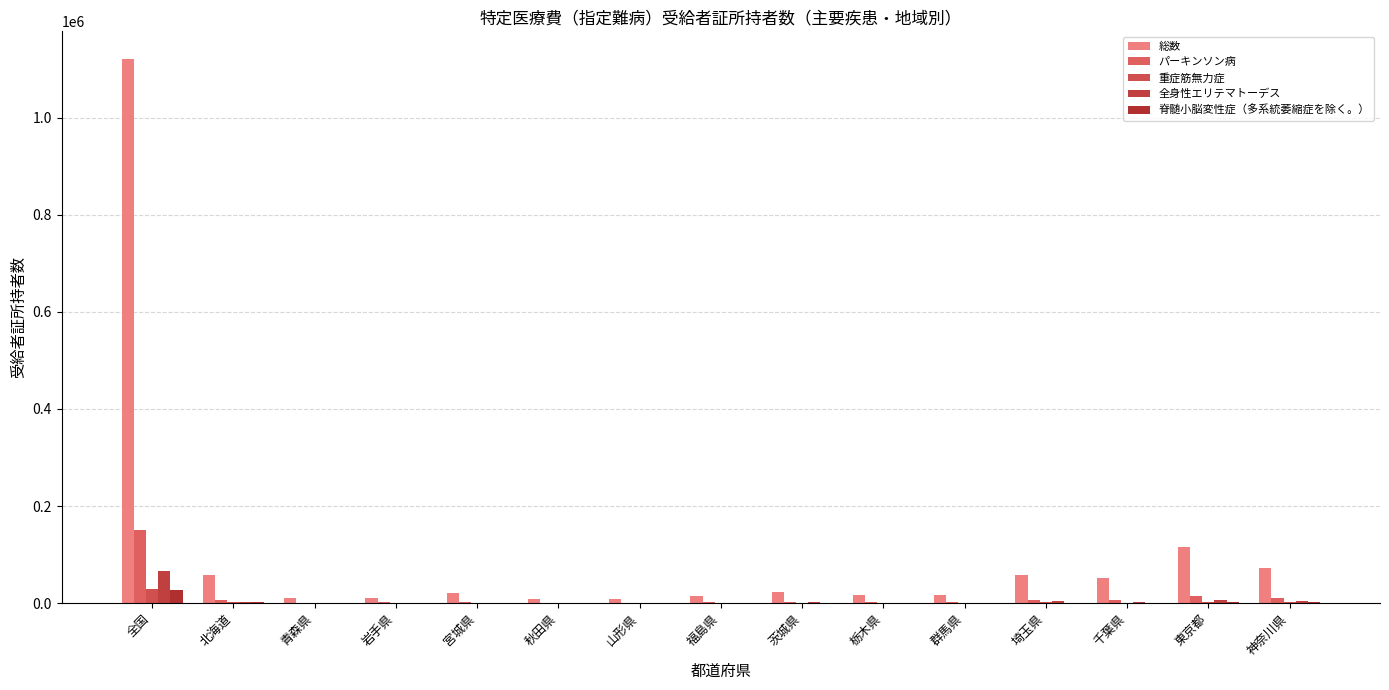

Is the value of 脊髄小脳変性症（多系統萎縮症を除く。） at 岩手県 greater than the value of 重症筋無力症 at 宮城県?

No